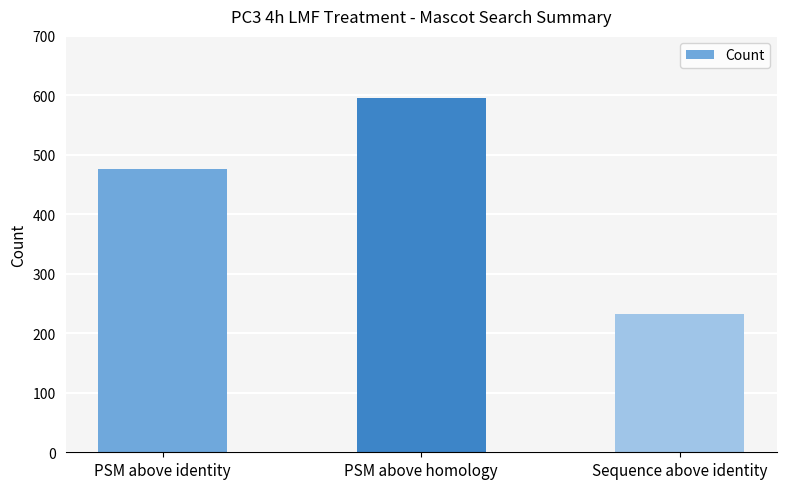

Is it true that the value at Sequence above identity is 346?

False